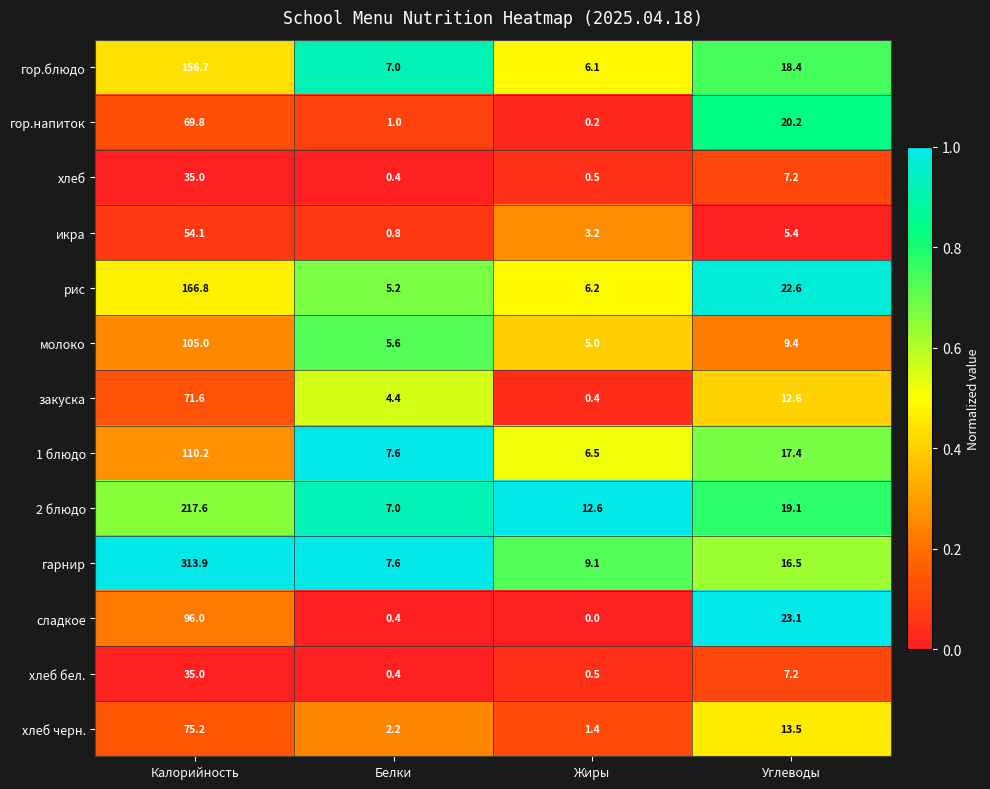

Between Калорийность and Углеводы, which series saw the biggest shift?

гарнир